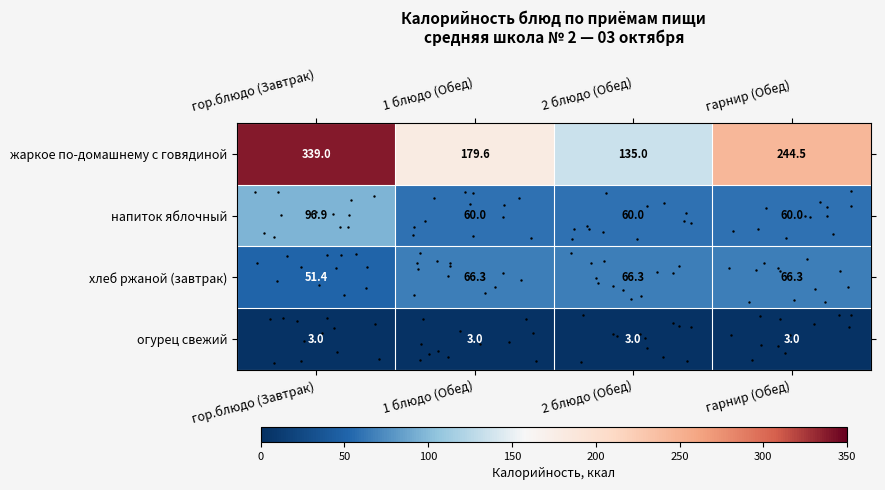

Which has a higher value, 2 блюдо (Обед) or гарнир (Обед)?

гарнир (Обед)